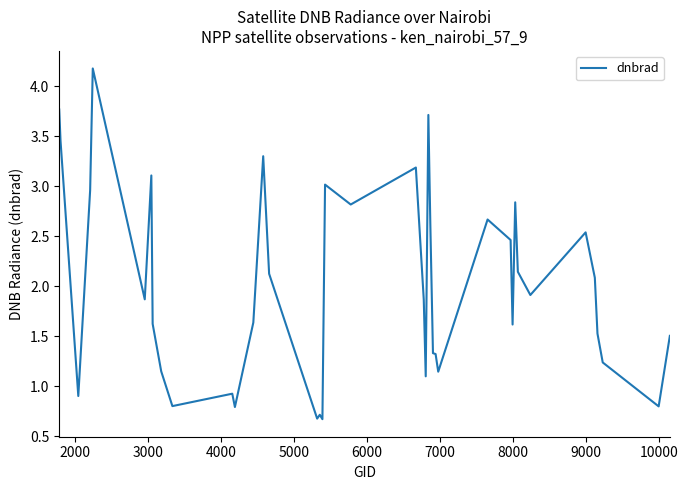

What is the average value?

2.0